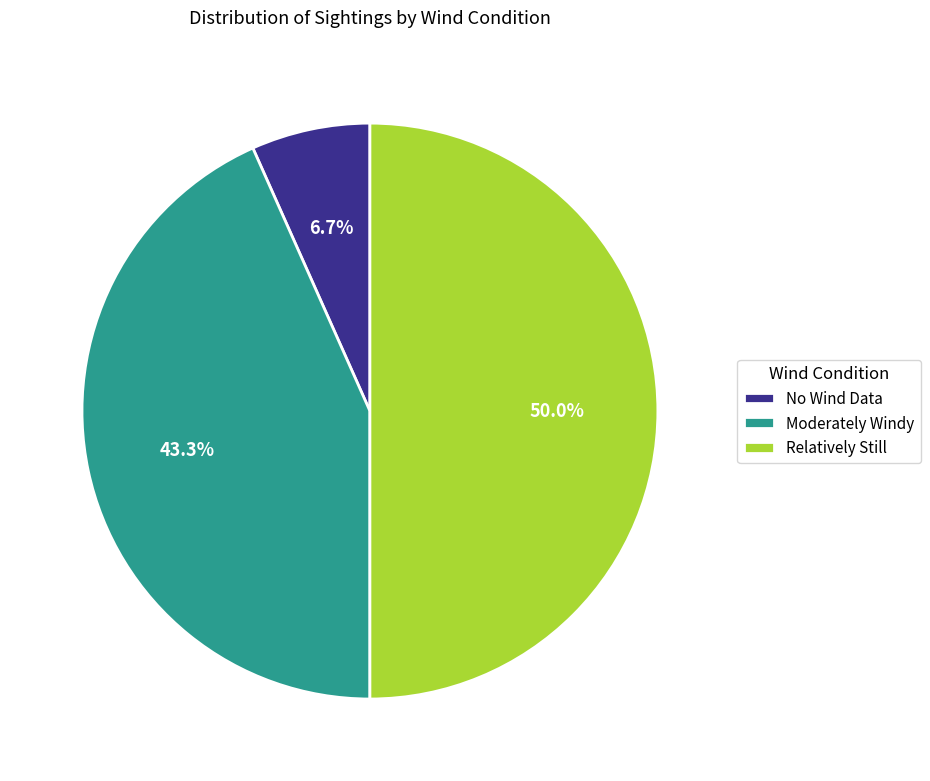

Does No Wind Data represent more than half of the total?

No